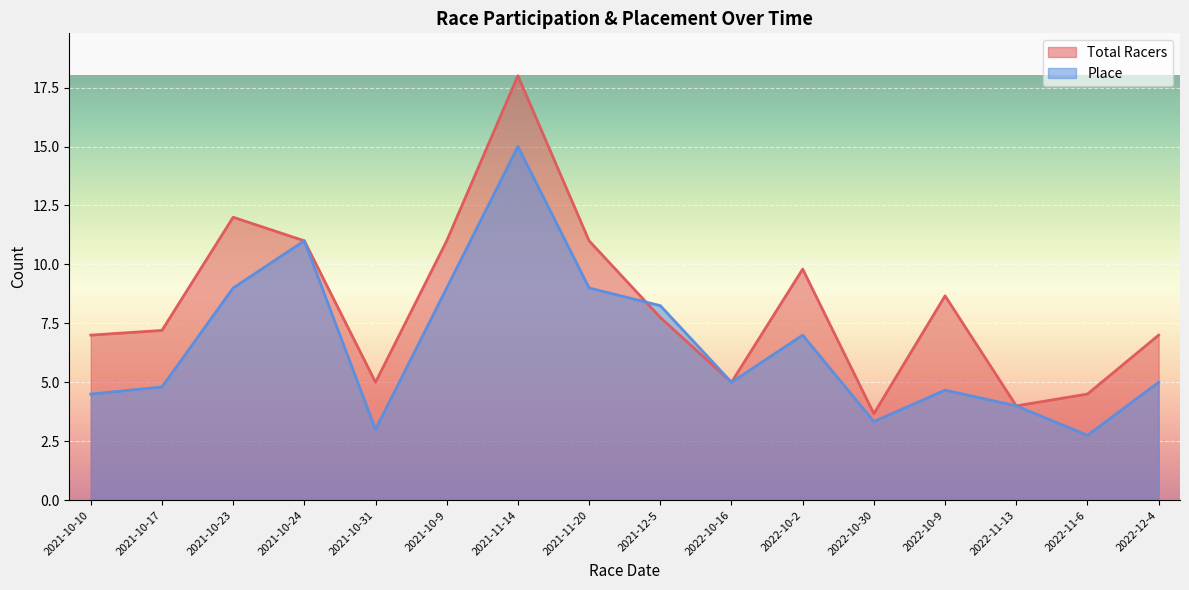

Is it true that Total Racers equals 3 at 2021-10-9?

False